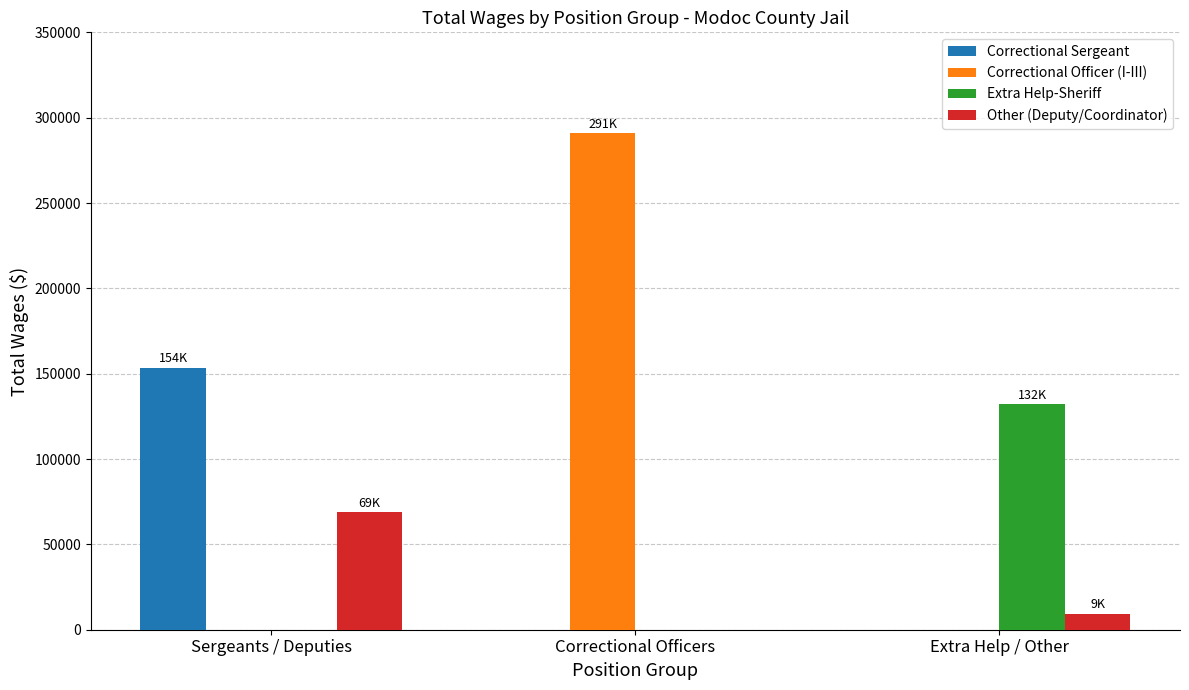

Reading left to right, transcribe all the data shown in this chart.

Correctional Sergeant: Sergeants / Deputies=153576	Correctional Officers=0	Extra Help / Other=0
Correctional Officer (I-III): Sergeants / Deputies=0	Correctional Officers=290747	Extra Help / Other=0
Extra Help-Sheriff: Sergeants / Deputies=0	Correctional Officers=0	Extra Help / Other=132053
Other (Deputy/Coordinator): Sergeants / Deputies=68725	Correctional Officers=0	Extra Help / Other=9439